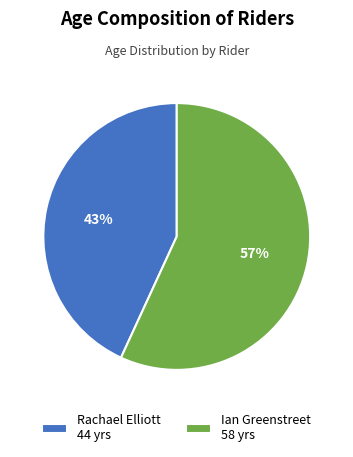

To the nearest percent, what portion does Ian Greenstreet represent?

57%